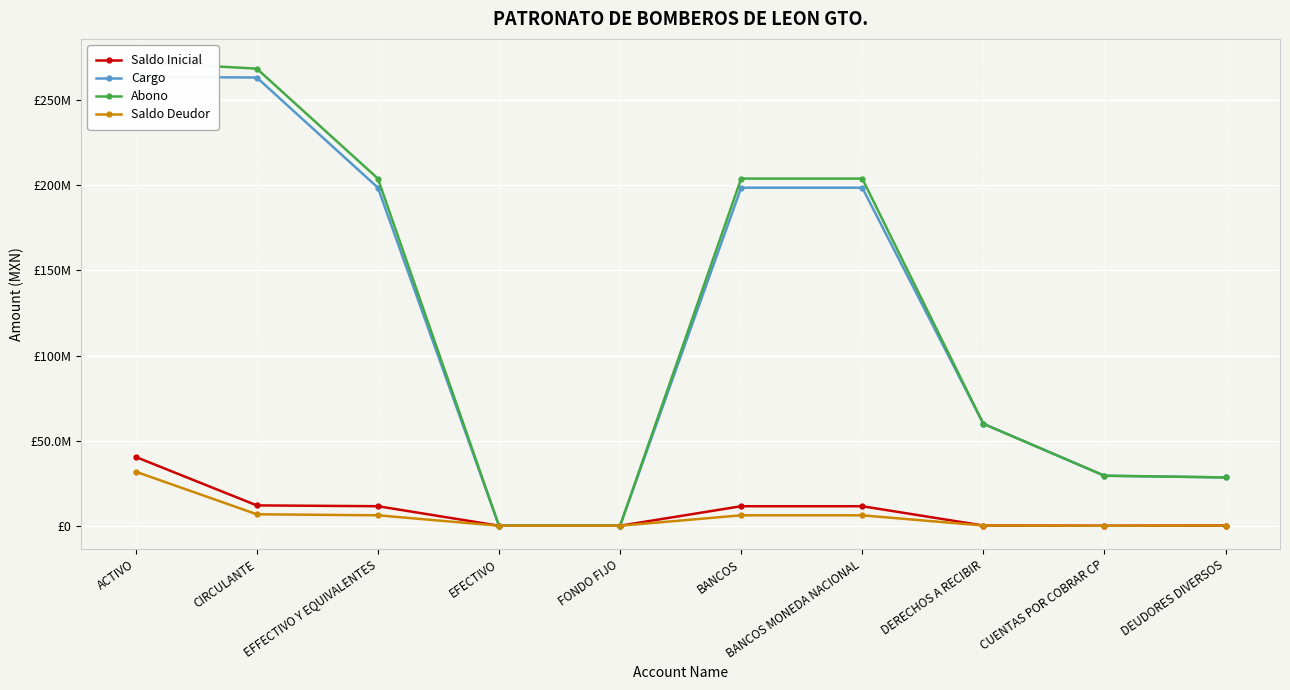

What is the label of the 1st point from the left?

ACTIVO